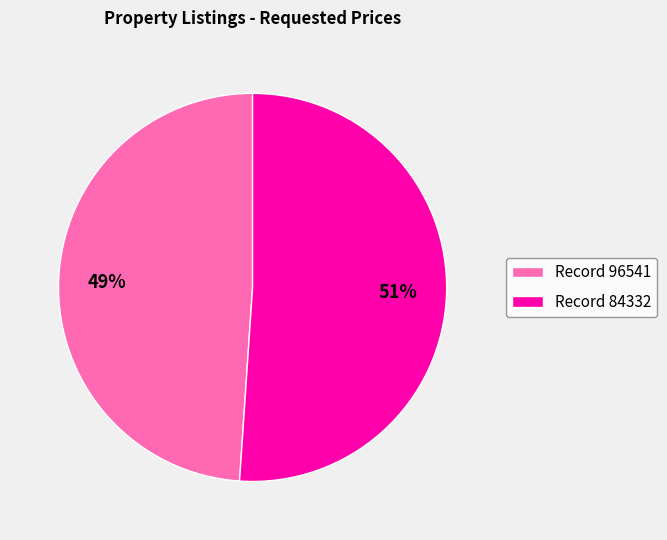

Is the sum of Record 96541 and Record 84332 greater than half?

Yes